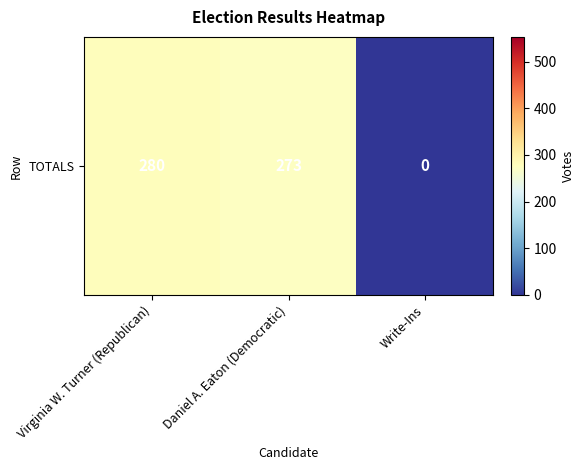

Between Write-Ins and Daniel A. Eaton (Democratic), which is larger?

Daniel A. Eaton (Democratic)